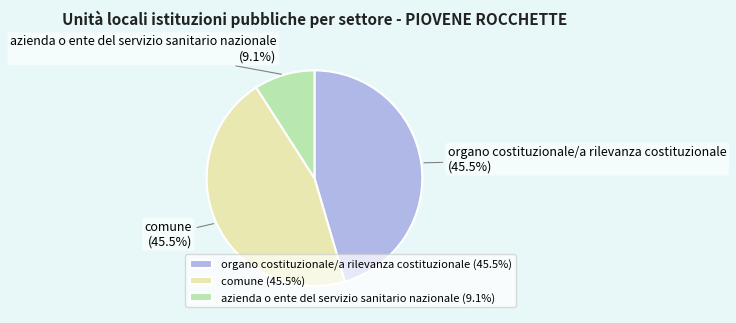

Is there a majority slice in this chart?

No